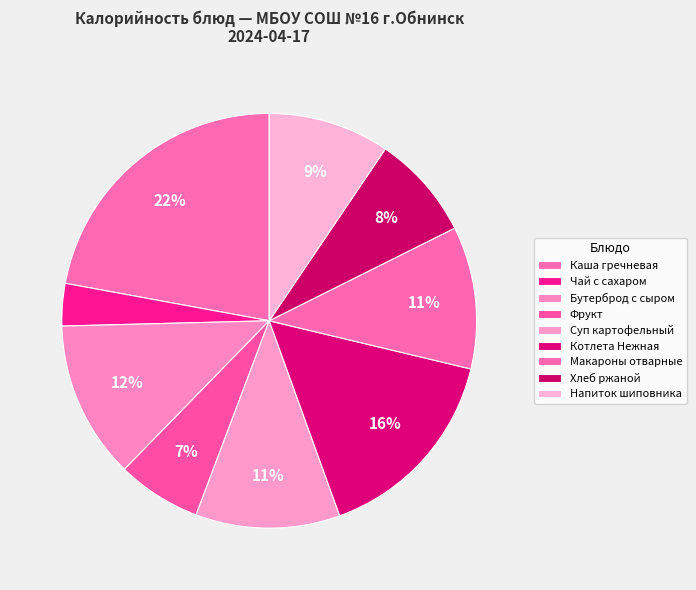

Which slice is the smallest?

Чай с сахаром